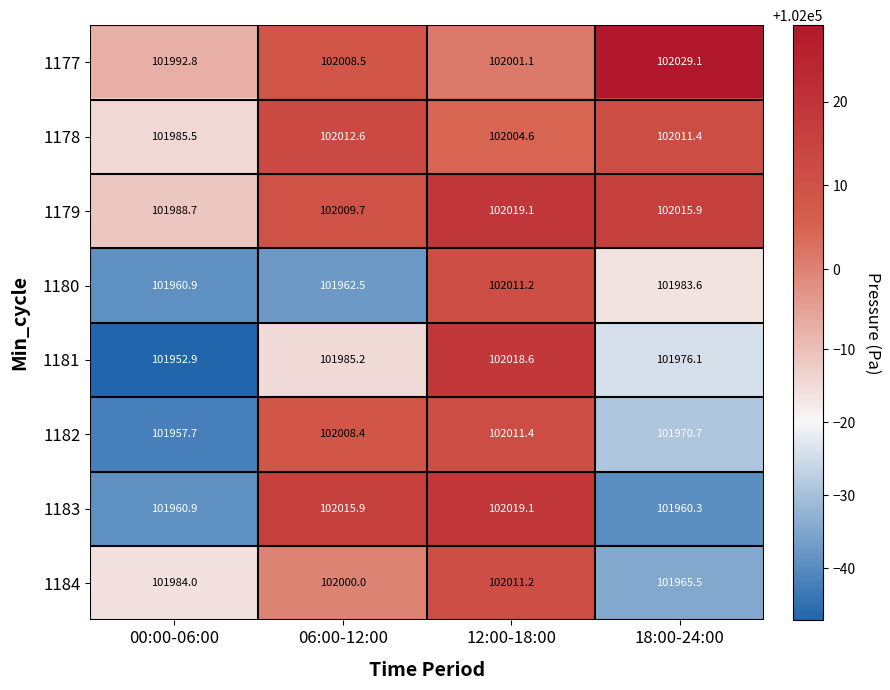

Is it true that 1180 equals 176720.9 at 06:00-12:00?

False